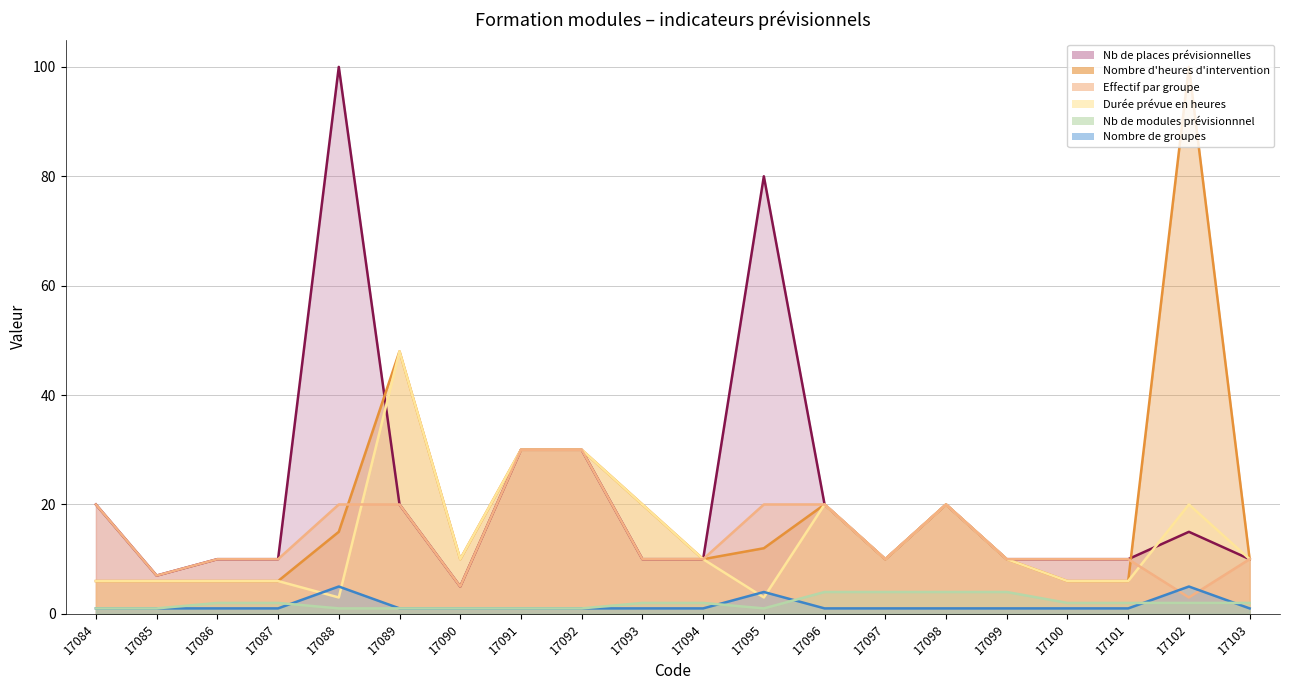

How many values in the Nombre de groupes series exceed 1?

3